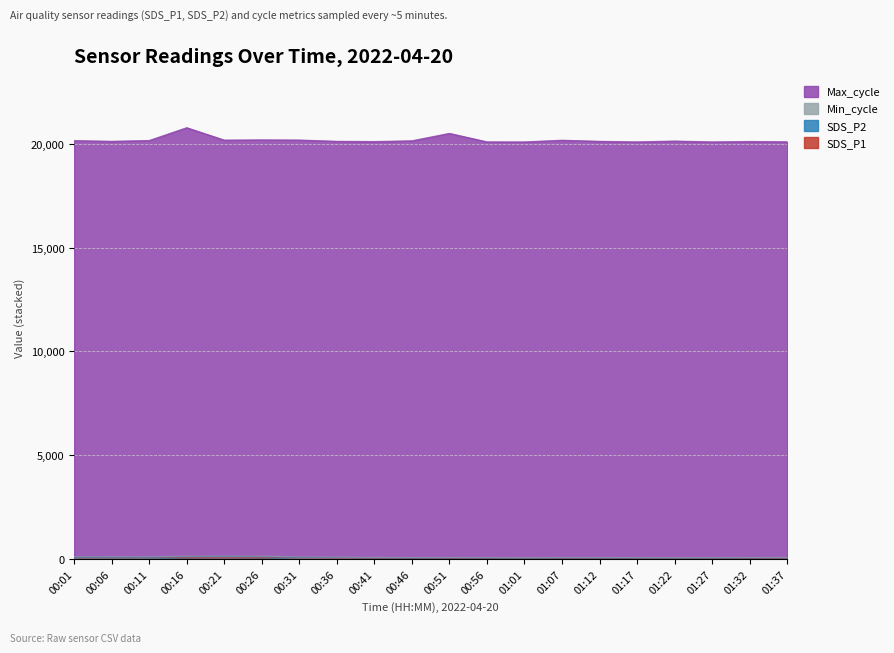

True or false: SDS_P2 and SDS_P1 intersect in this chart.

False